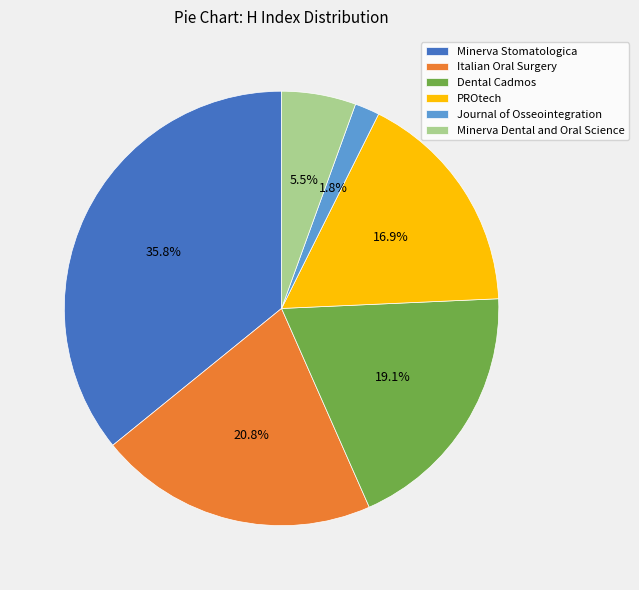

To the nearest percent, what is the difference between the Dental Cadmos and PROtech slice percentages?

2%